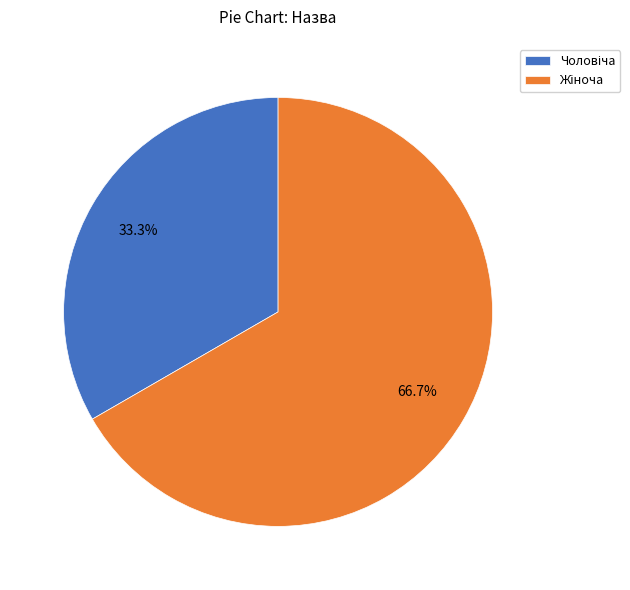

Which has a higher value, Чоловіча or Жіноча?

Жіноча